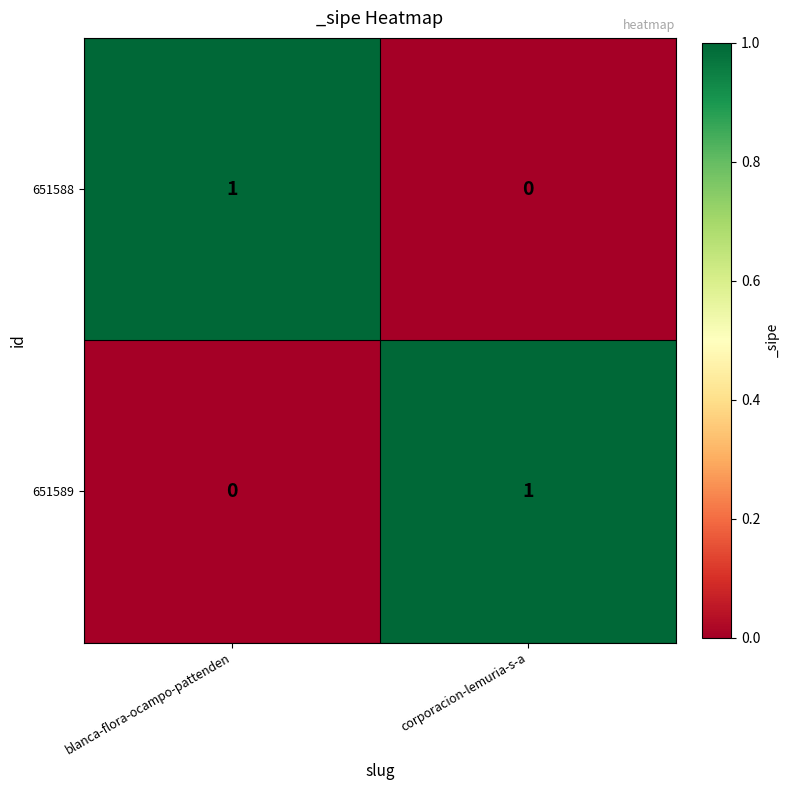

Where is 651588 nearest to the value 0?

corporacion-lemuria-s-a